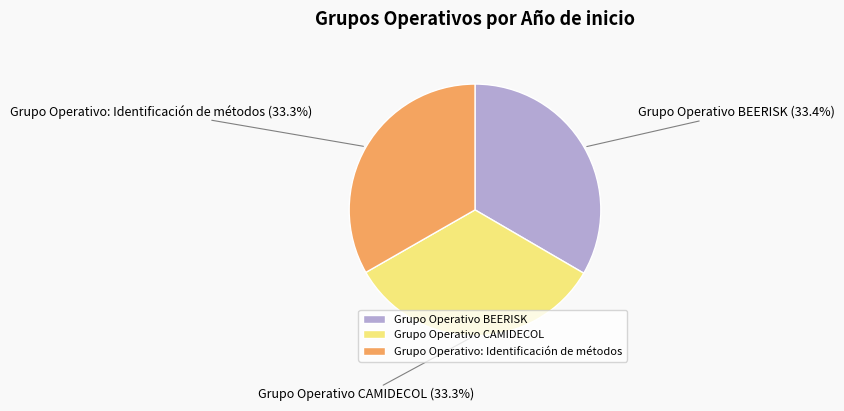

Count the number of slices in the pie.

3